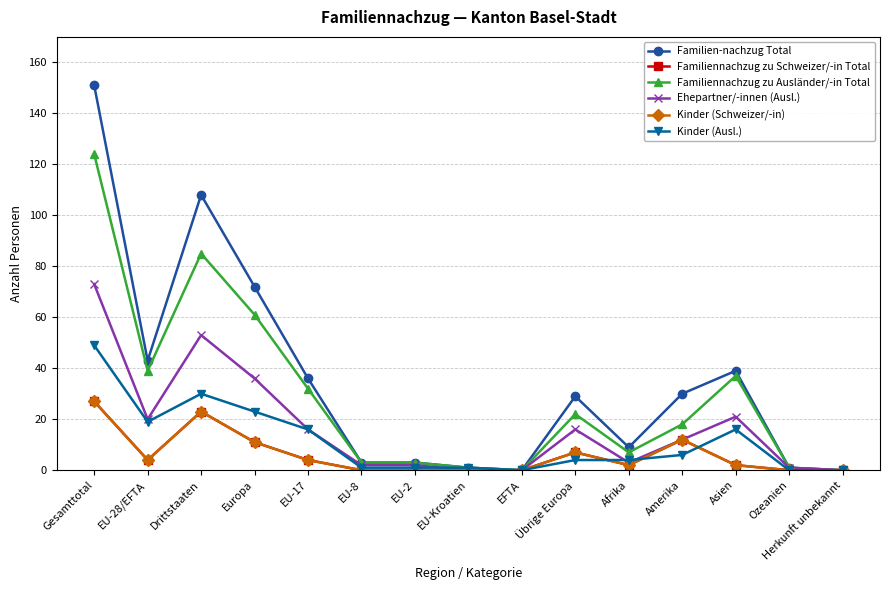

Reading left to right, extract all data points from this chart.

Familien-nachzug Total: 151	43	108	72	36	3	3	1	0	29	9	30	39	1	0
Familiennachzug zu Schweizer/-in Total: 27	4	23	11	4	0	0	0	0	7	2	12	2	0	0
Familiennachzug zu Ausländer/-in Total: 124	39	85	61	32	3	3	1	0	22	7	18	37	1	0
Ehepartner/-innen (Ausl.): 73	20	53	36	16	2	2	0	0	16	3	12	21	1	0
Kinder (Schweizer/-in): 27	4	23	11	4	0	0	0	0	7	2	12	2	0	0
Kinder (Ausl.): 49	19	30	23	16	1	1	1	0	4	4	6	16	0	0